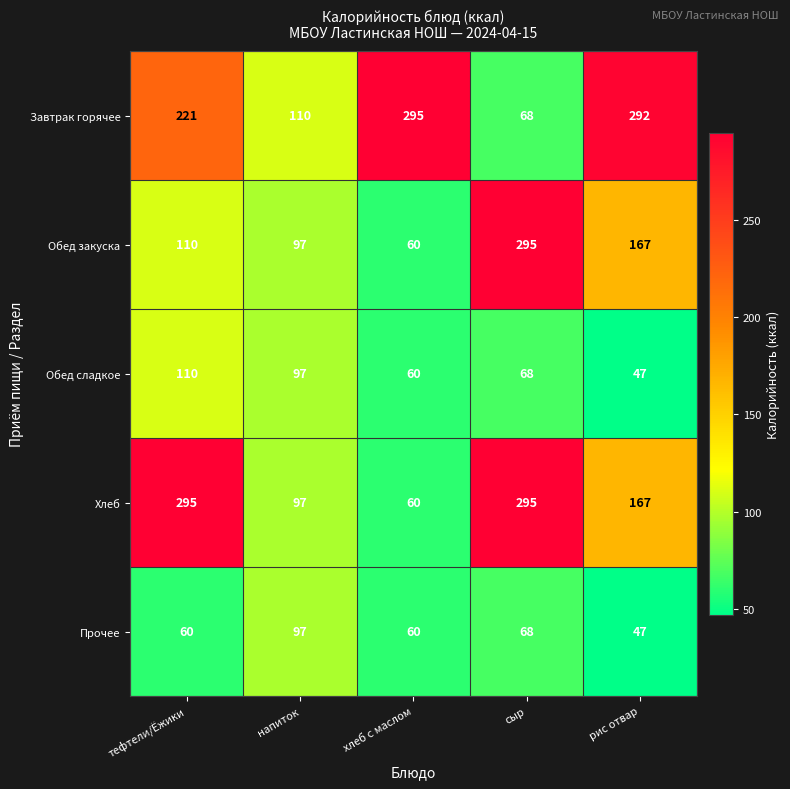

The value of Обед сладкое at напиток is 32. True or false?

False